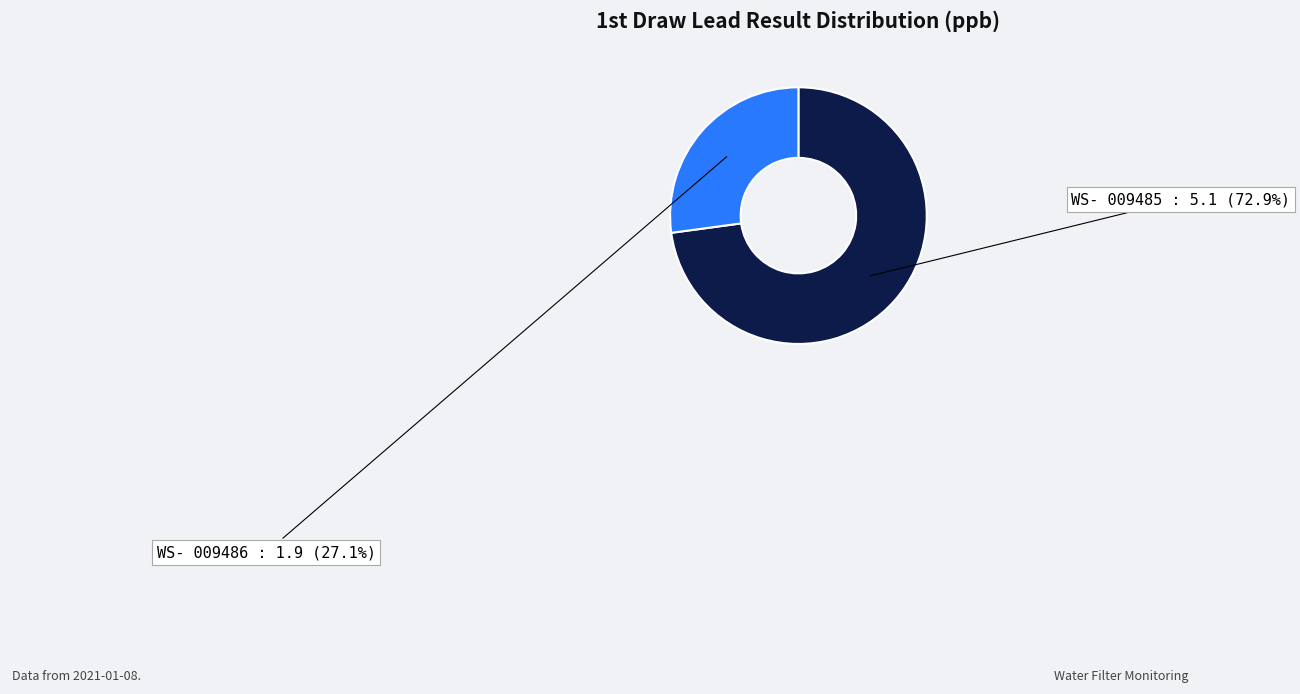

Rank the categories by value from highest to lowest.

WS- 009485, WS- 009486